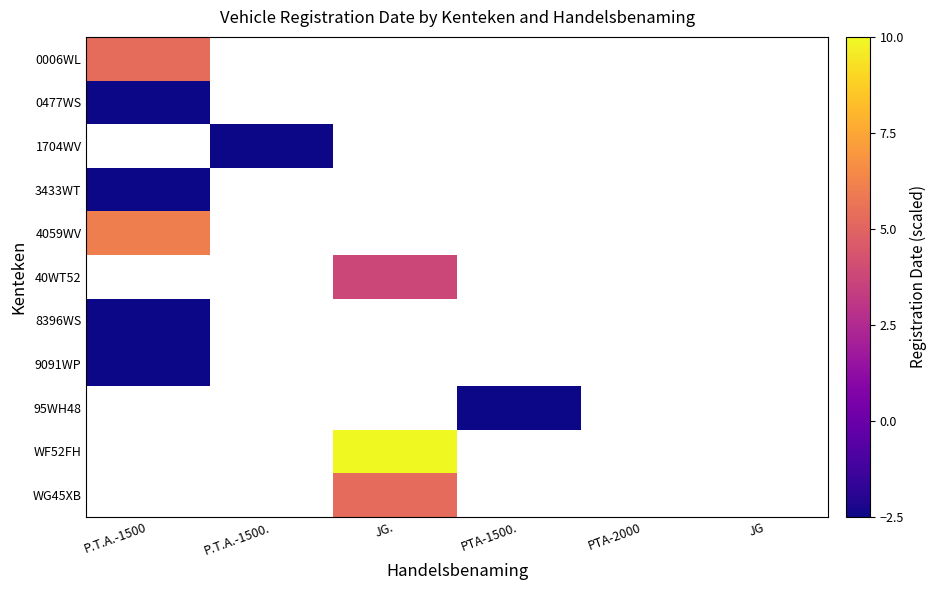

What is the maximum value shown in the chart?

10.0